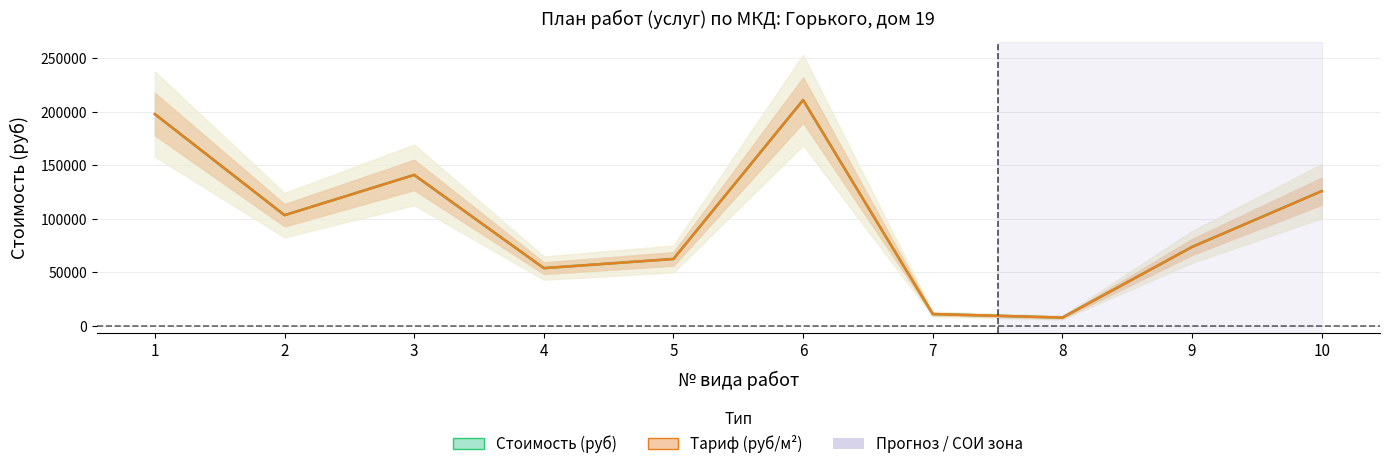

What is the value of the Тариф (руб/м²) point at the 7th from the left?

11203.3